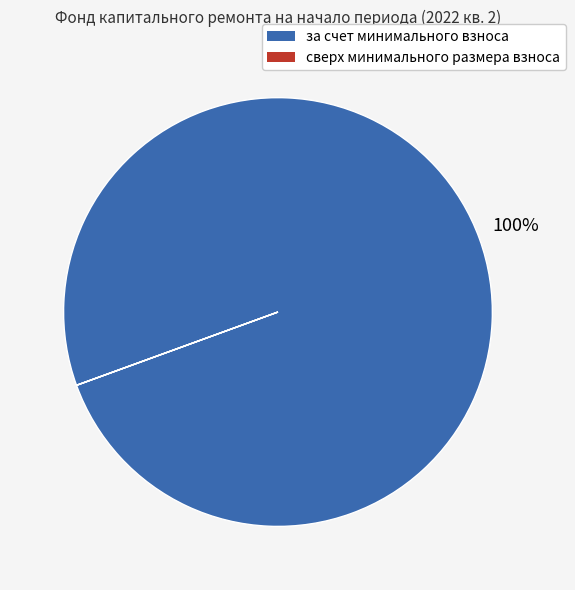

Which slice represents more than half of the pie?

за счет минимального взноса